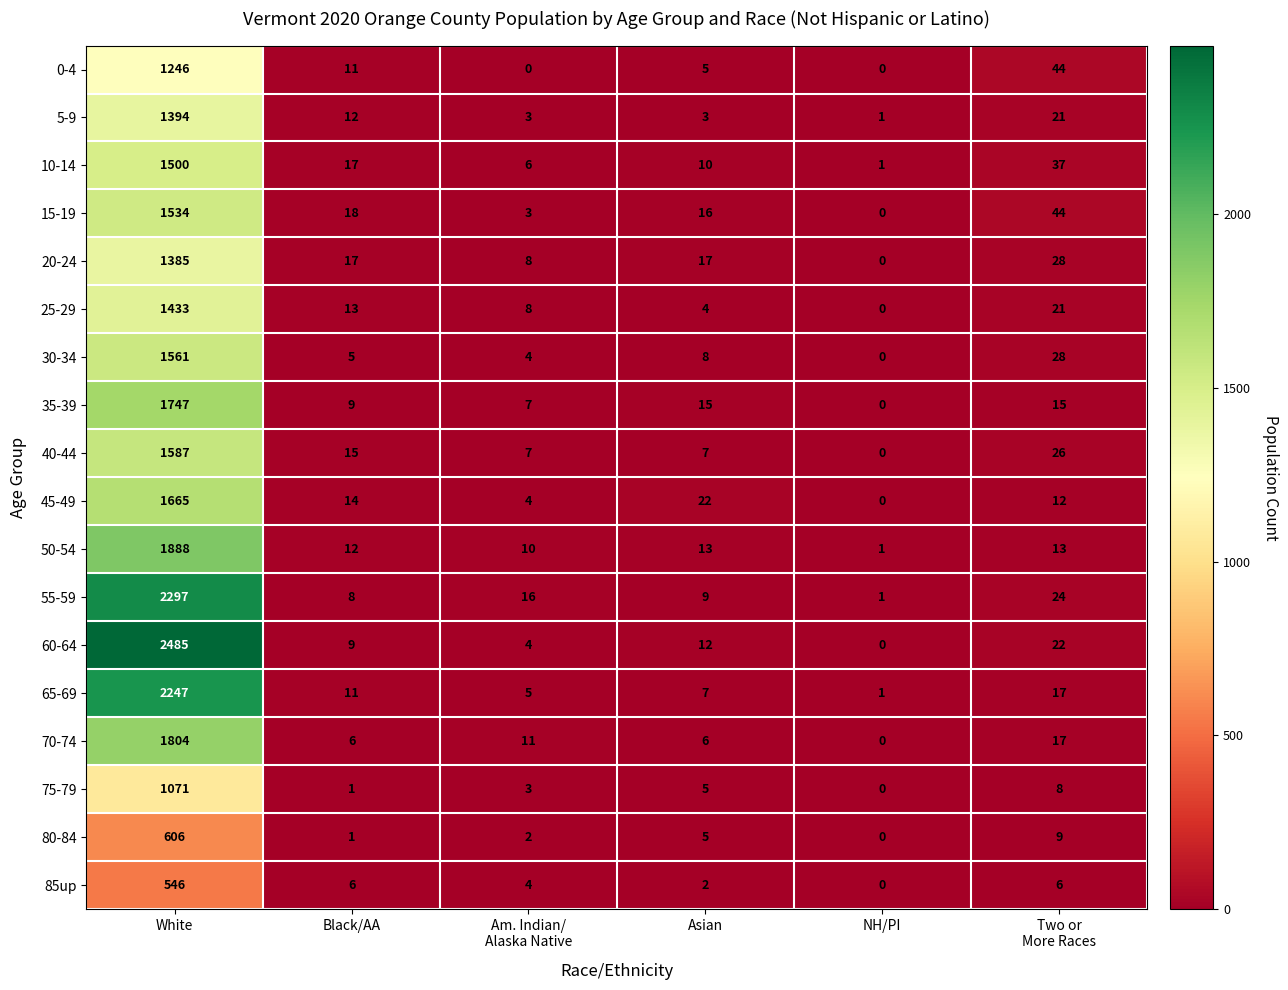

Which series has the largest range (max minus min)?

60-64